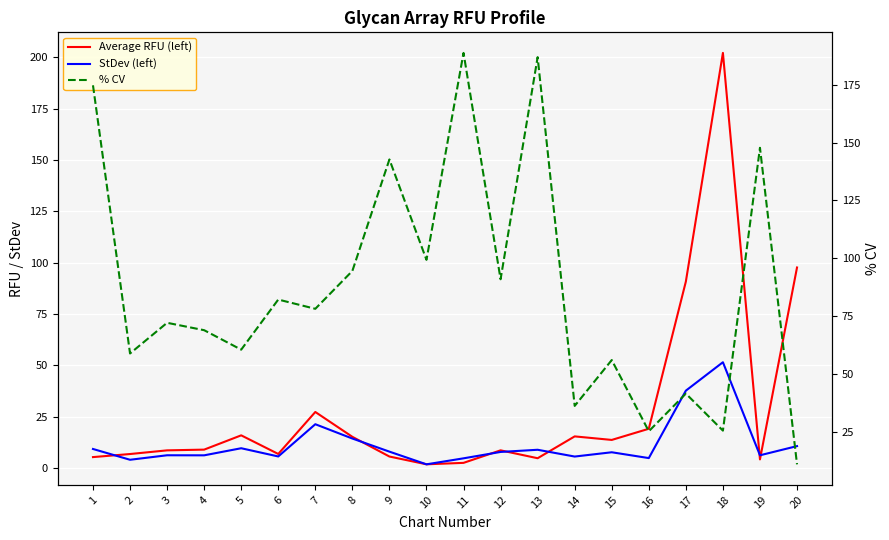

List the series in order of their overall mean, lowest first.

StDev (left), Average RFU (left), % CV